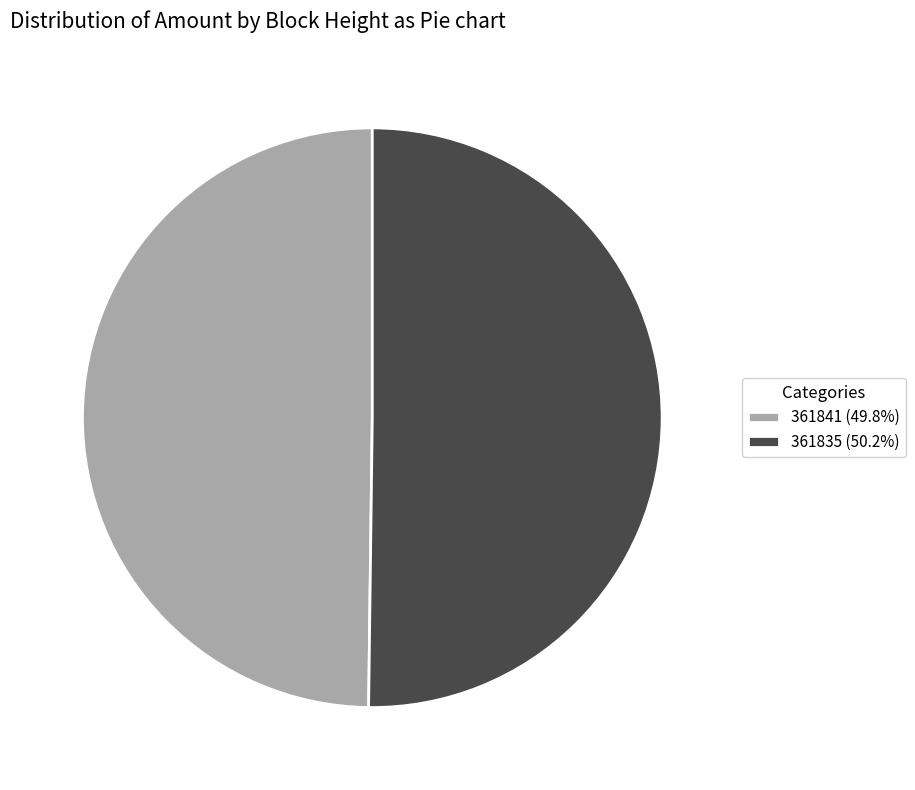

What is the ratio of the value at 361835 (50.2%) to the value at 361841 (49.8%)?

1.0